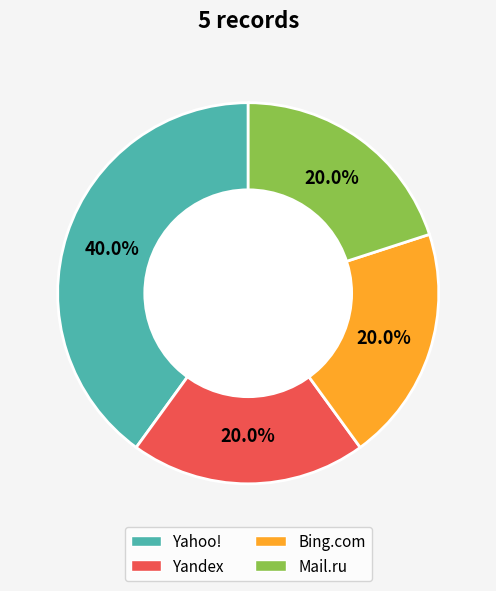

What is the total percentage of Mail.ru and Yahoo!?

60.0%